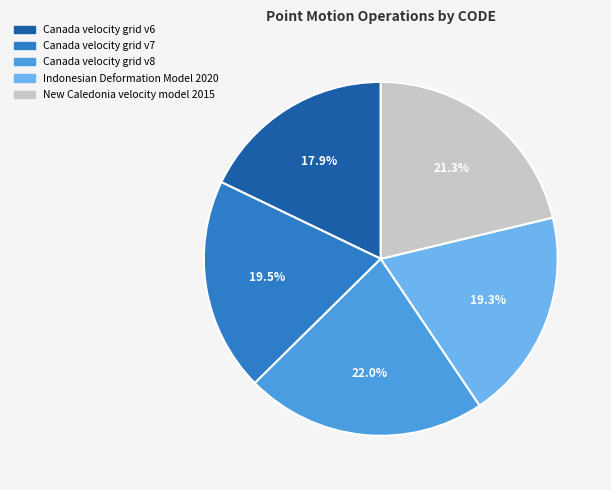

Do Indonesian Deformation Model 2020 and Canada velocity grid v7 together represent more than half of the pie?

No